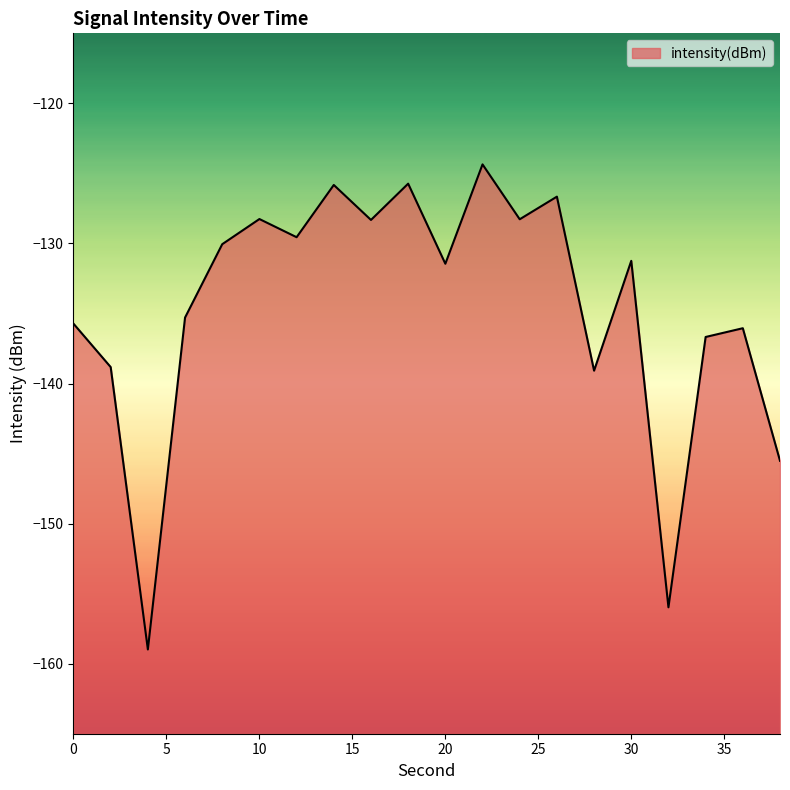

What is the value of the 2nd point from the left?

-138.8